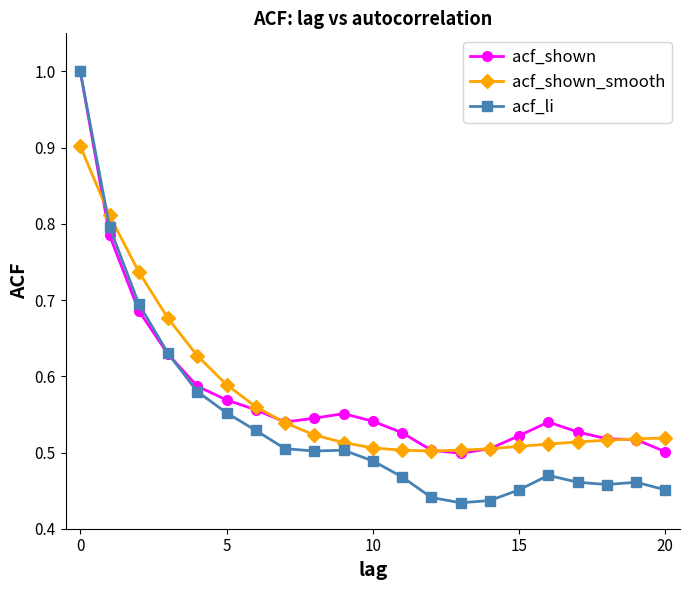

Count the acf_li values in the range 0 to 1.

21